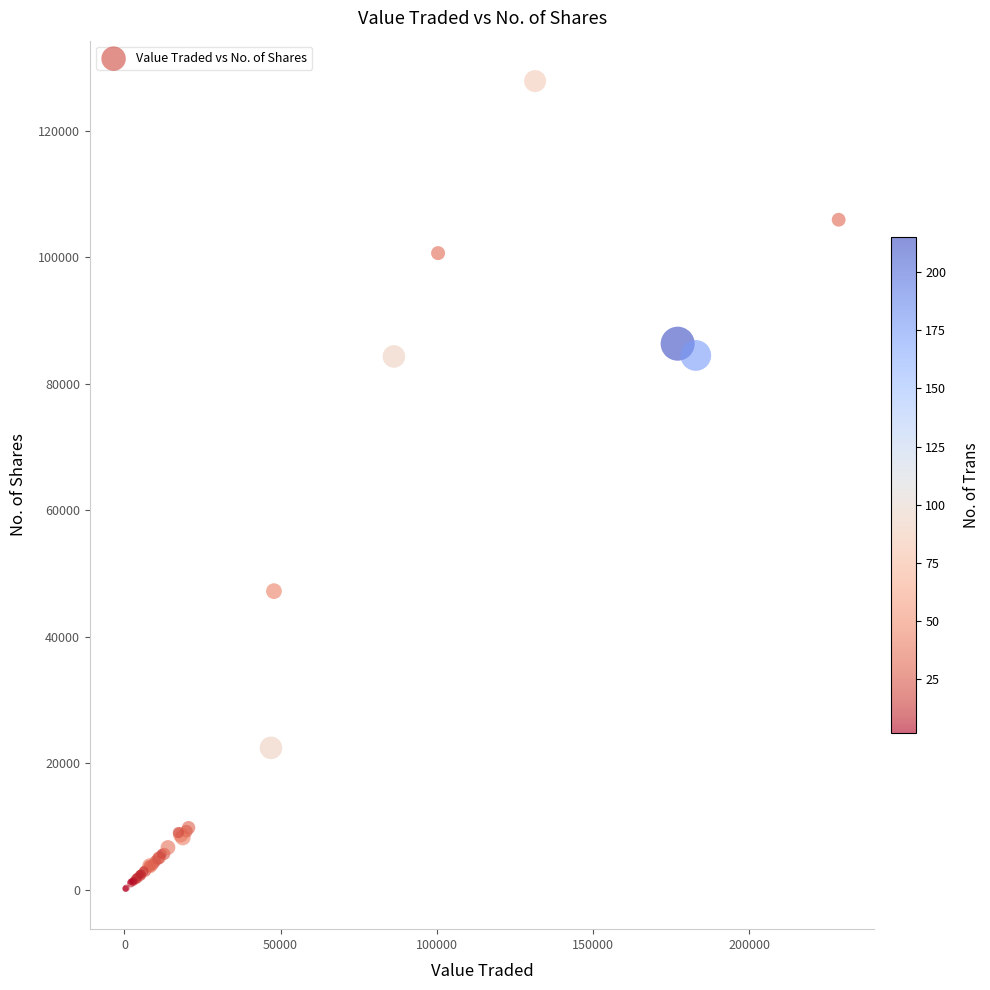

What Y value in the scatter plot is closest to 63994?

47203